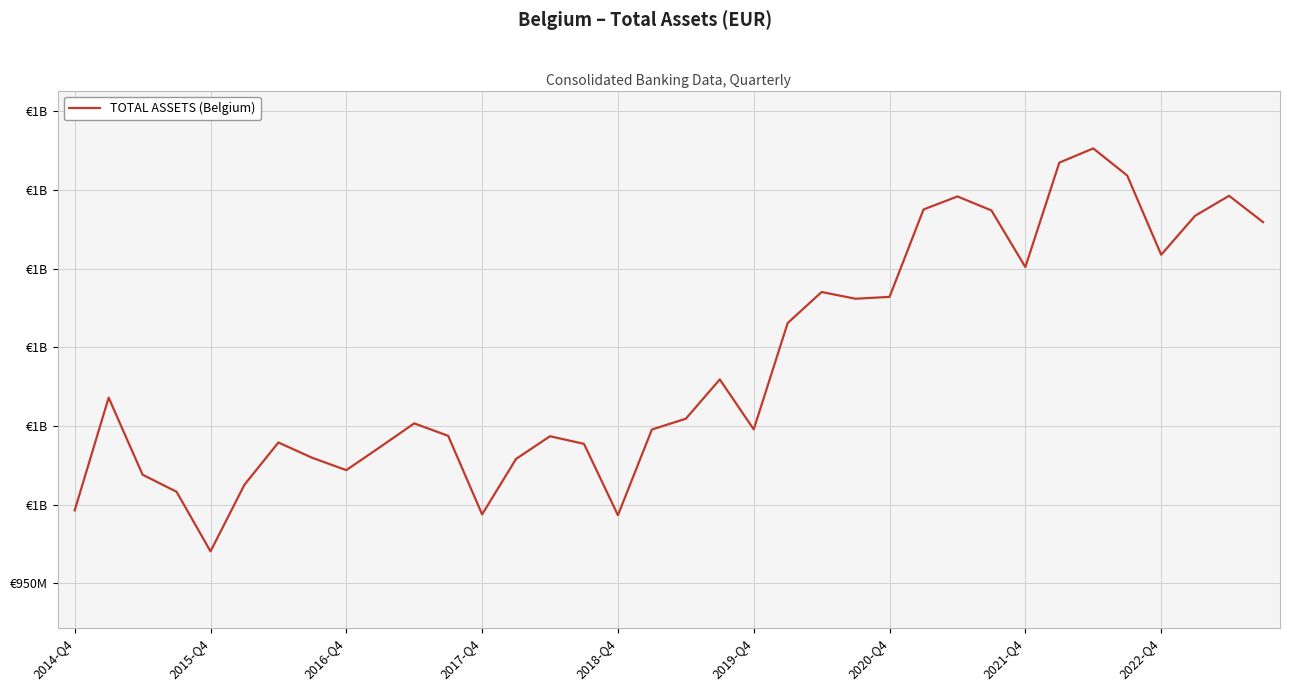

Reading left to right, transcribe all the data shown in this chart.

996341524	1067933689	1018988442	1008150421	970286793	1012618431	1039448990	1029687717	1021888738	1036625014	1051598957	1043683053	993775859	1029025440	1043423795	1038579068	993242025	1047714339	1054548777	1079520878	1047787382	1115379892	1135061355	1130786471	1131973994	1187501255	1195790327	1186906221	1150923017	1217252391	1226307727	1209078009	1158744821	1183505533	1196211939	1179479724